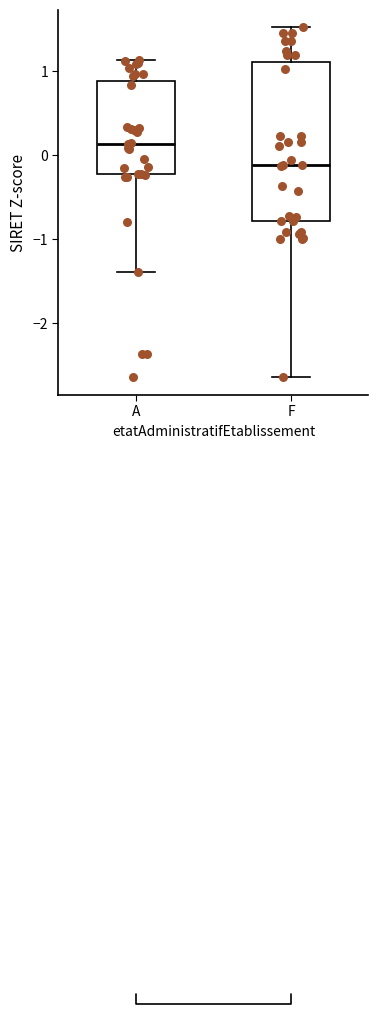

Which box has the highest median line?

A